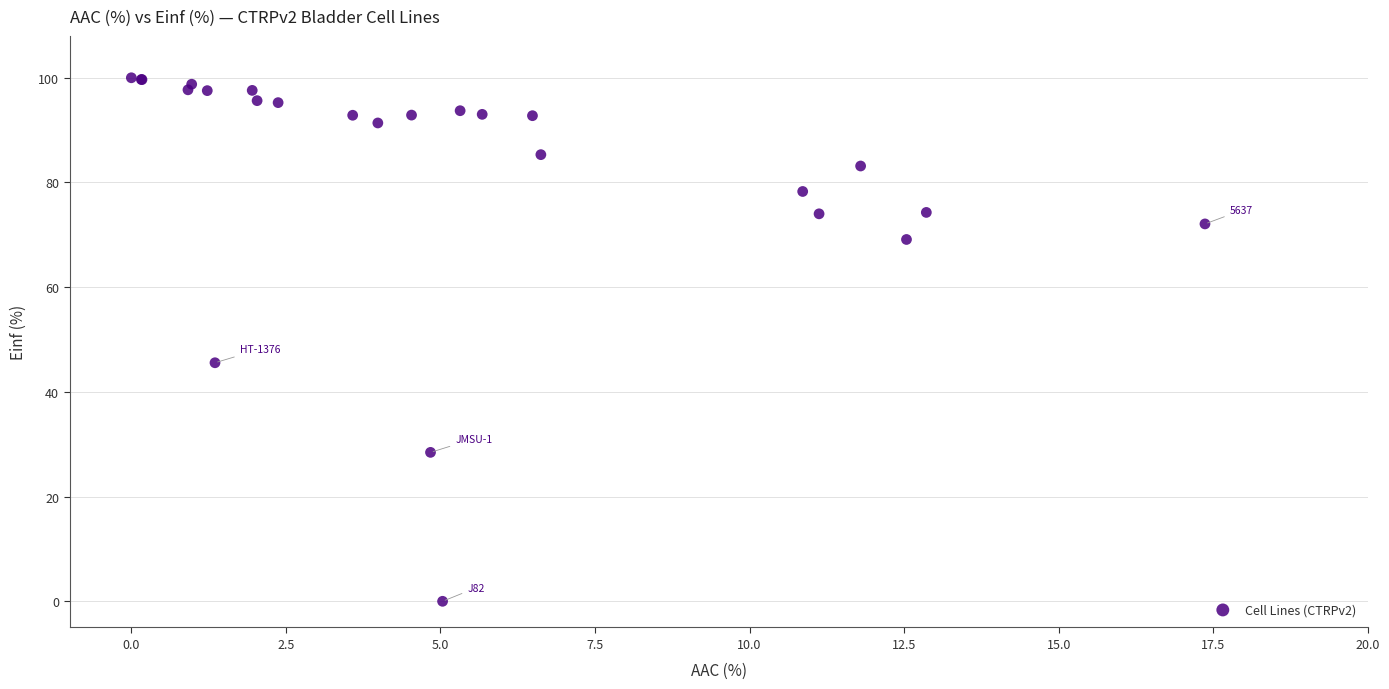

What Y value in the scatter plot is closest to 50?

45.6